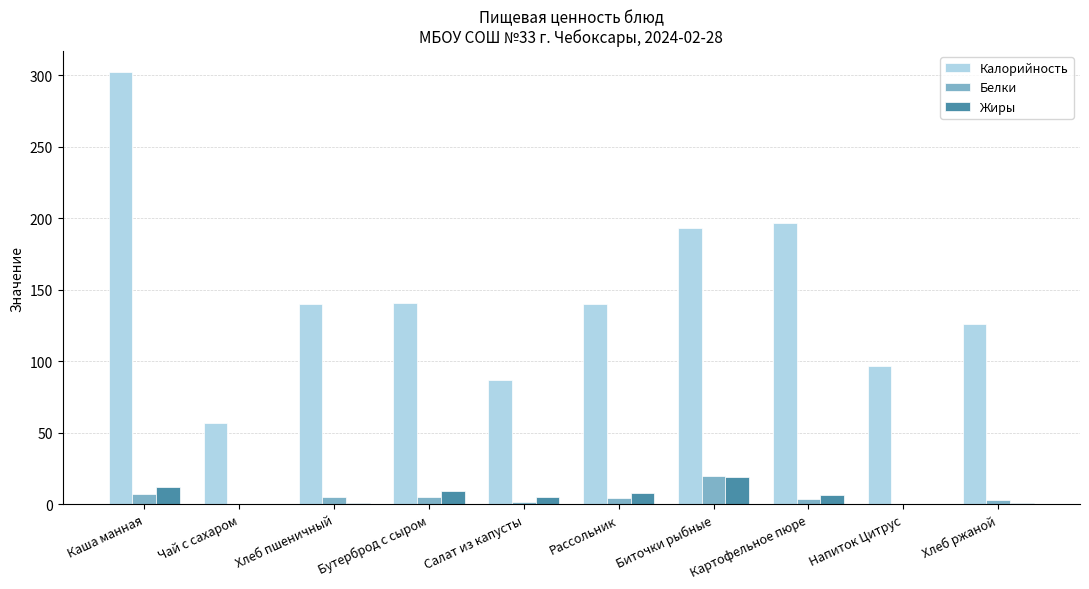

Which series has the largest total across all categories?

Калорийность